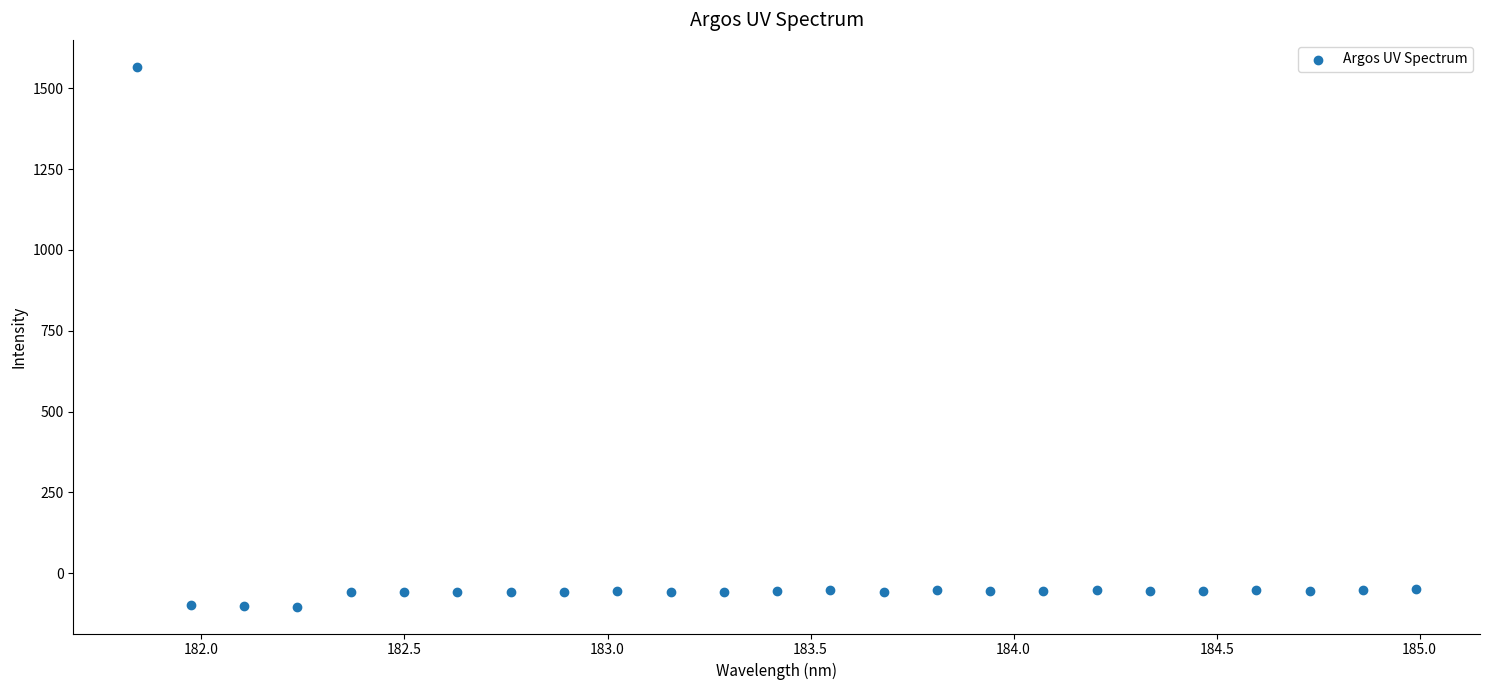

What is the range of X values (max minus min)?

3.1